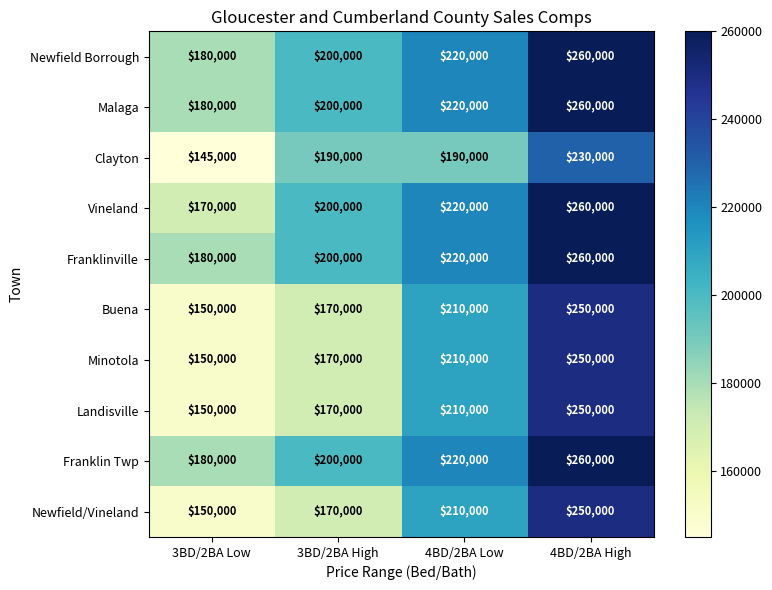

The value of Vineland at 3BD/2BA Low is 249109. True or false?

False